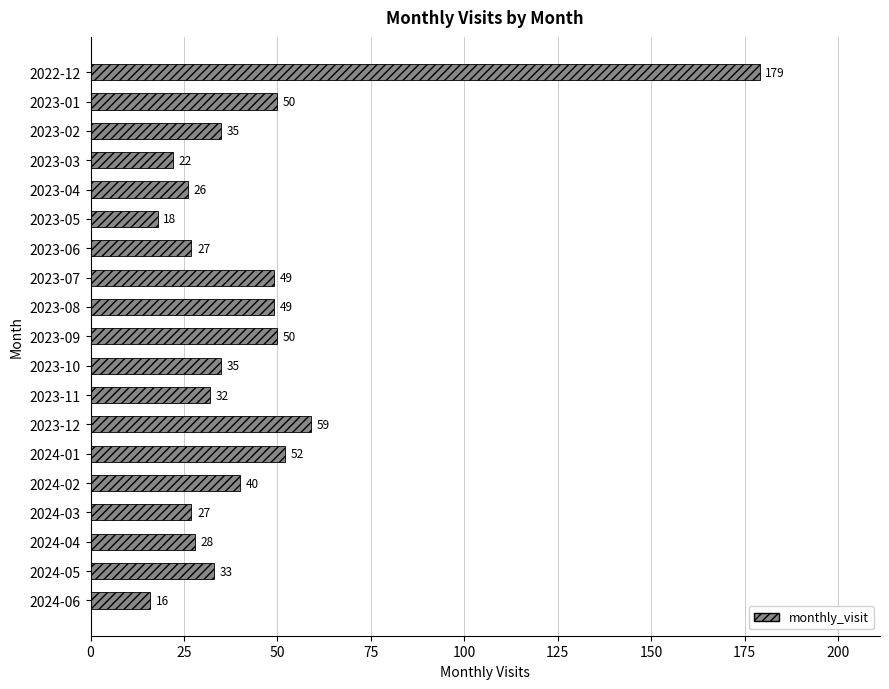

Reading bottom to top, what are all the values shown in this chart?

2024-06=16	2024-05=33	2024-04=28	2024-03=27	2024-02=40	2024-01=52	2023-12=59	2023-11=32	2023-10=35	2023-09=50	2023-08=49	2023-07=49	2023-06=27	2023-05=18	2023-04=26	2023-03=22	2023-02=35	2023-01=50	2022-12=179